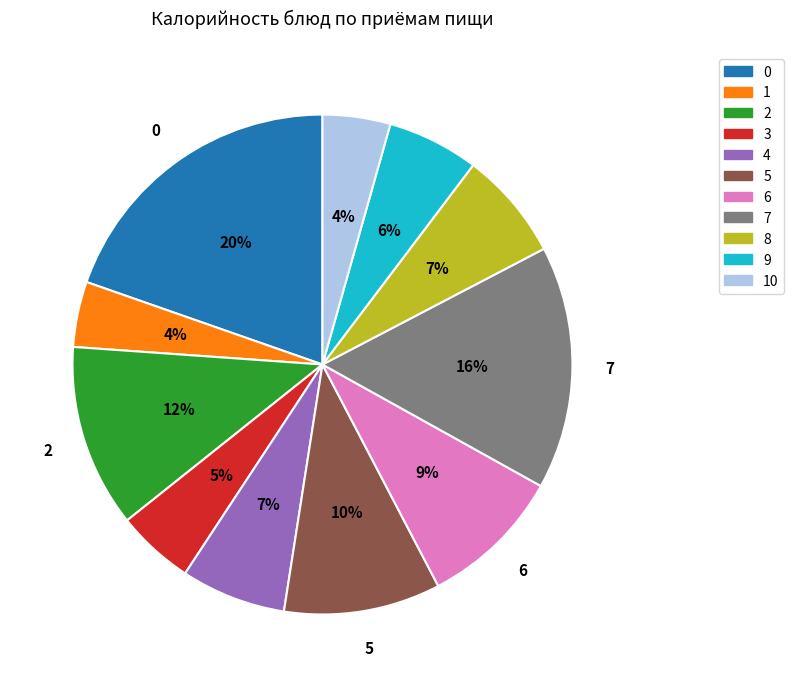

Does any single category account for the majority?

No